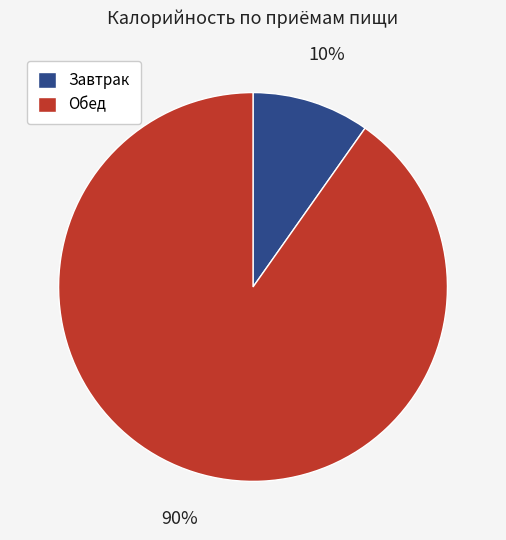

To the nearest percent, what is the average slice percentage?

50%